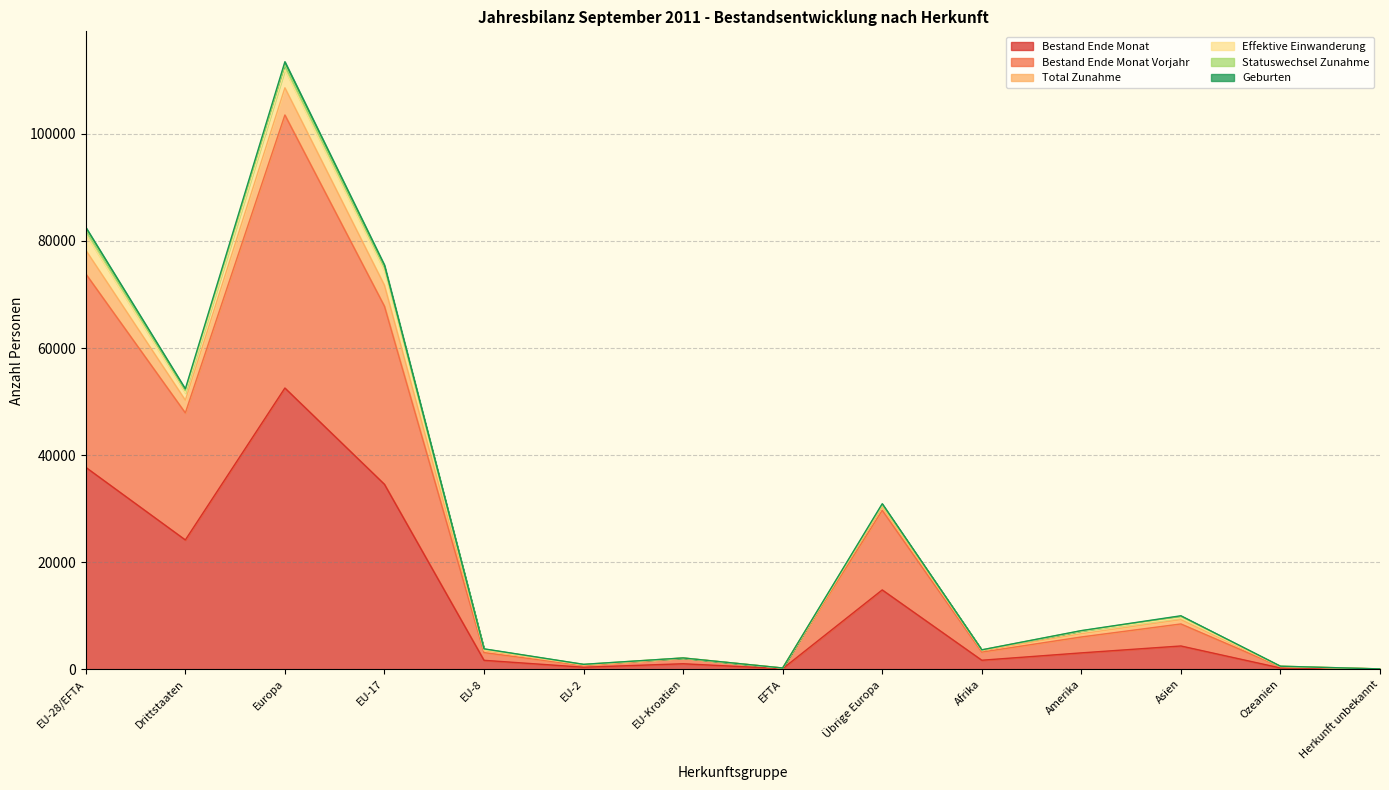

Between EU-Kroatien and Afrika, which is larger?

Afrika